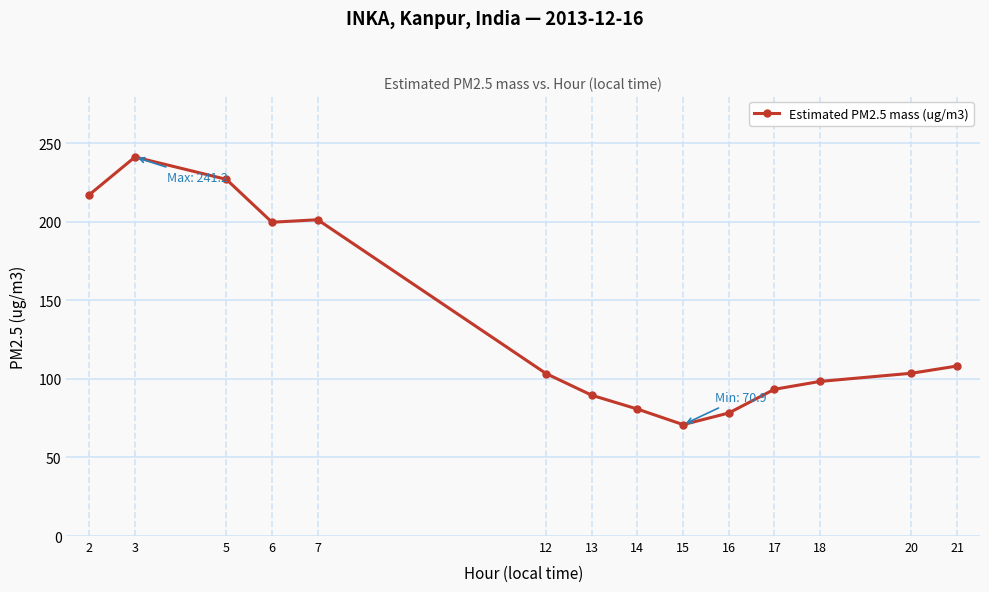

Is it true that the value at 2 is 282.6?

False